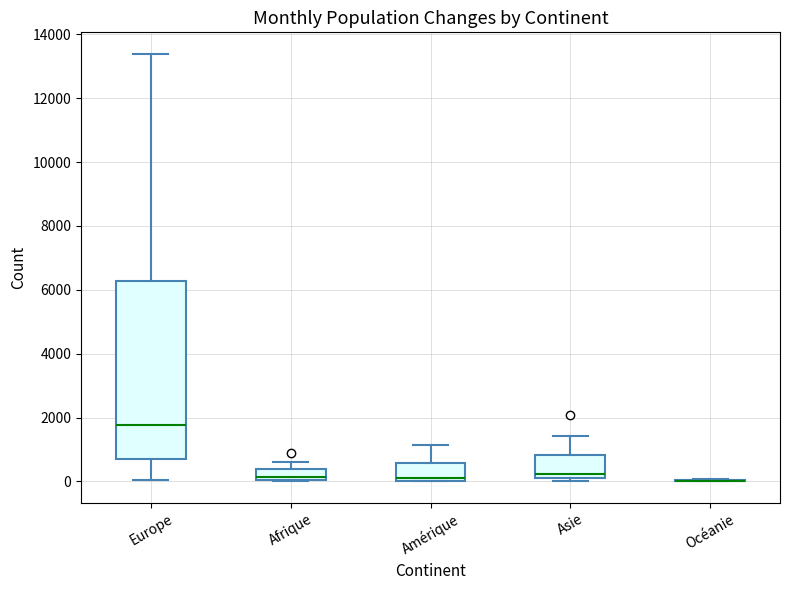

Comparing the boxes themselves (not the whiskers), which one is the tallest?

Europe